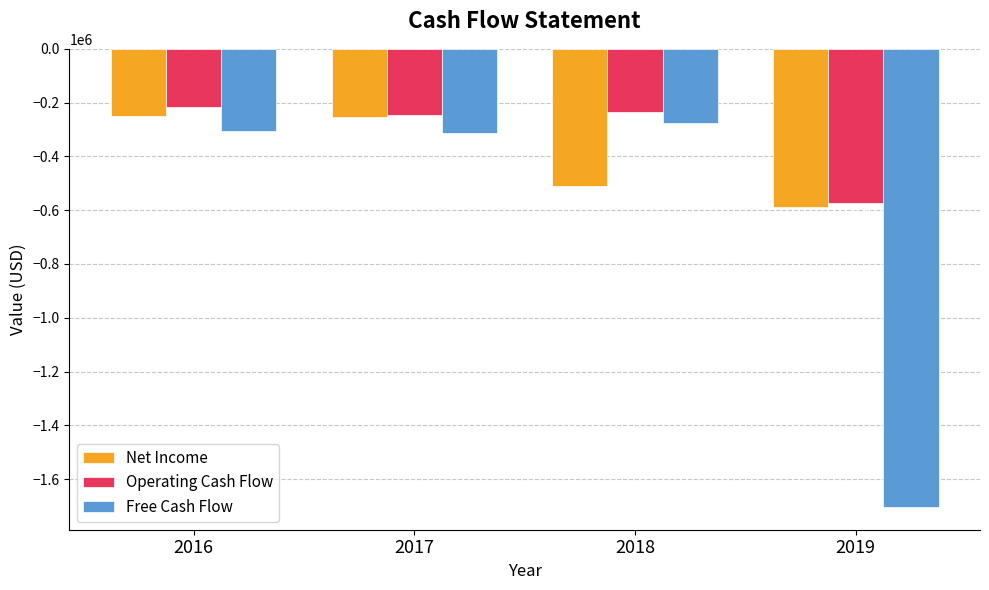

At which label does Operating Cash Flow reach its minimum?

2019